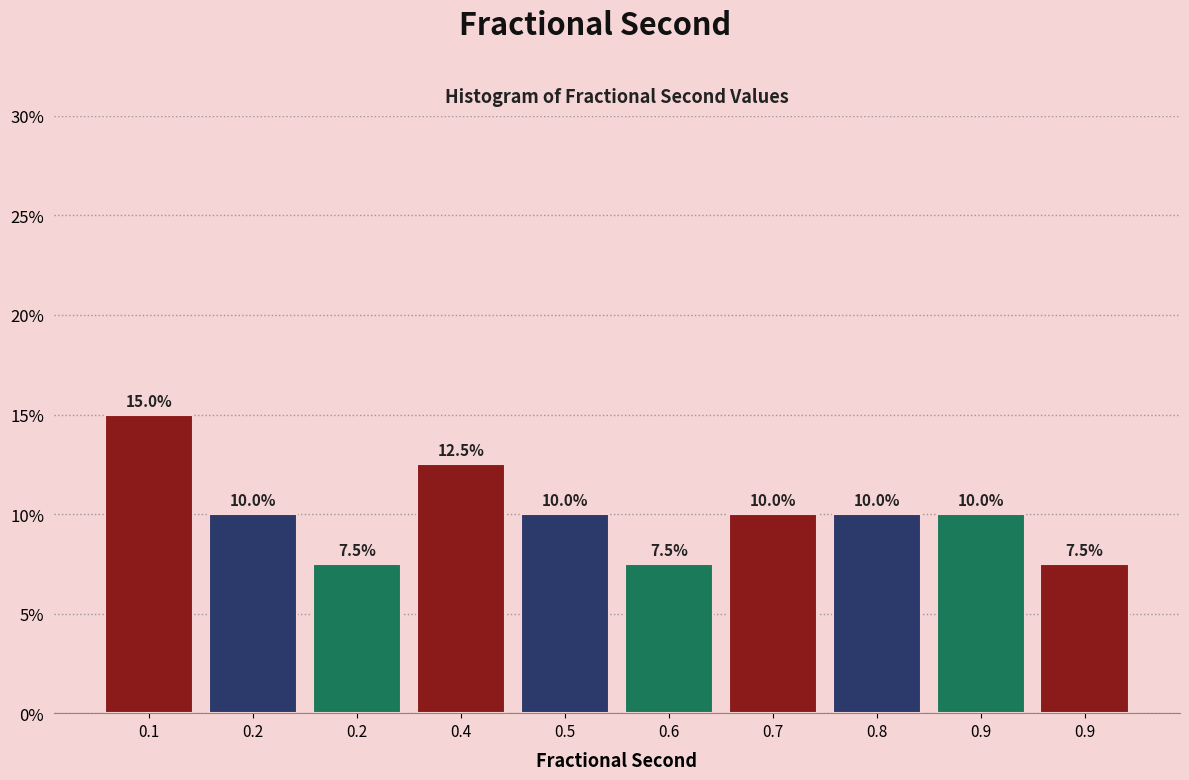

How many bars are there in total?

10